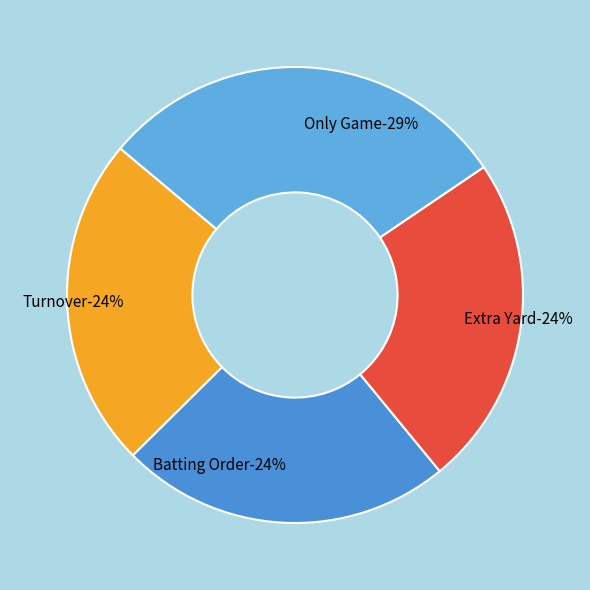

How many segments does this pie chart have?

4